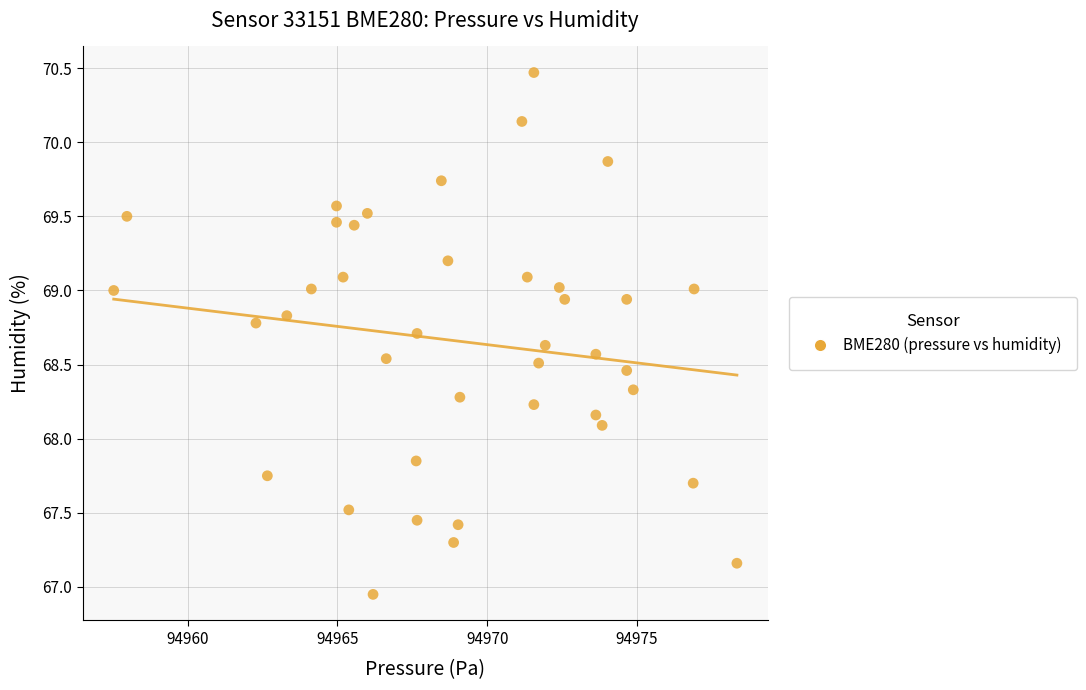

What is the range of Y values (max minus min)?

3.5